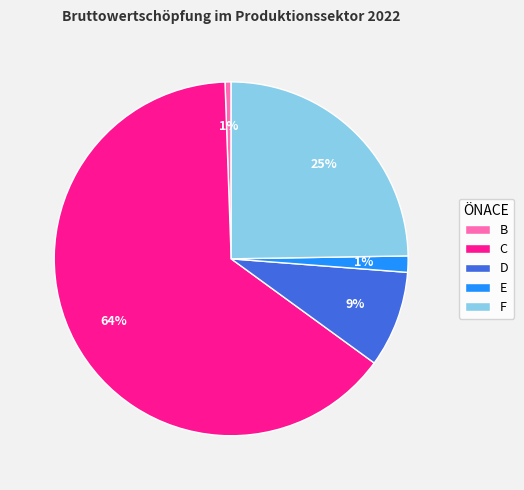

Which slice represents more than half of the pie?

C